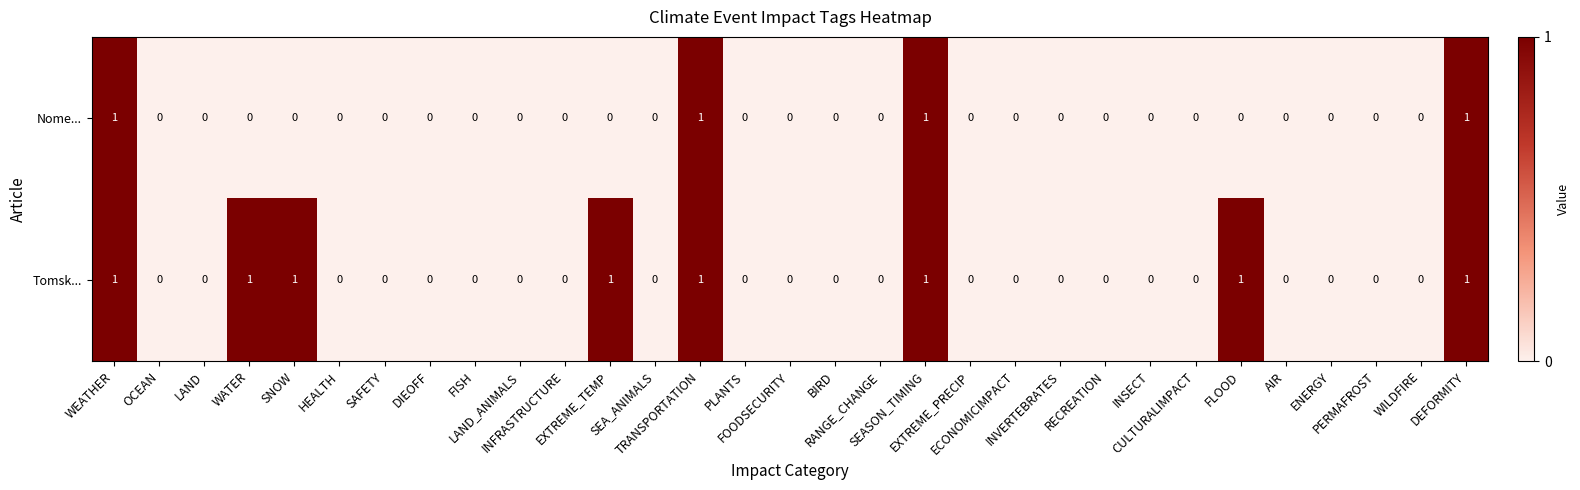

List the series in order of their overall mean, lowest first.

Nome..., Tomsk...